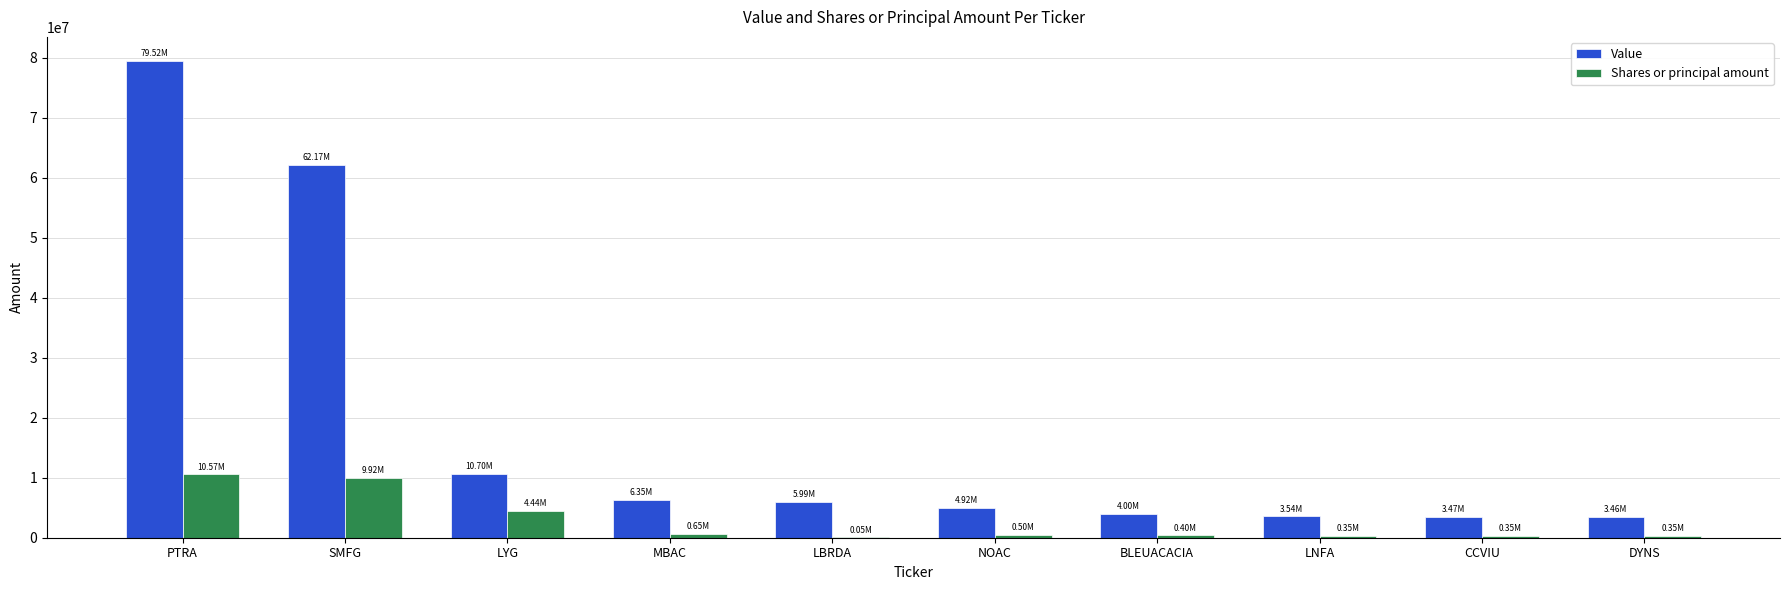

Which category has the highest value in the Value series?

PTRA